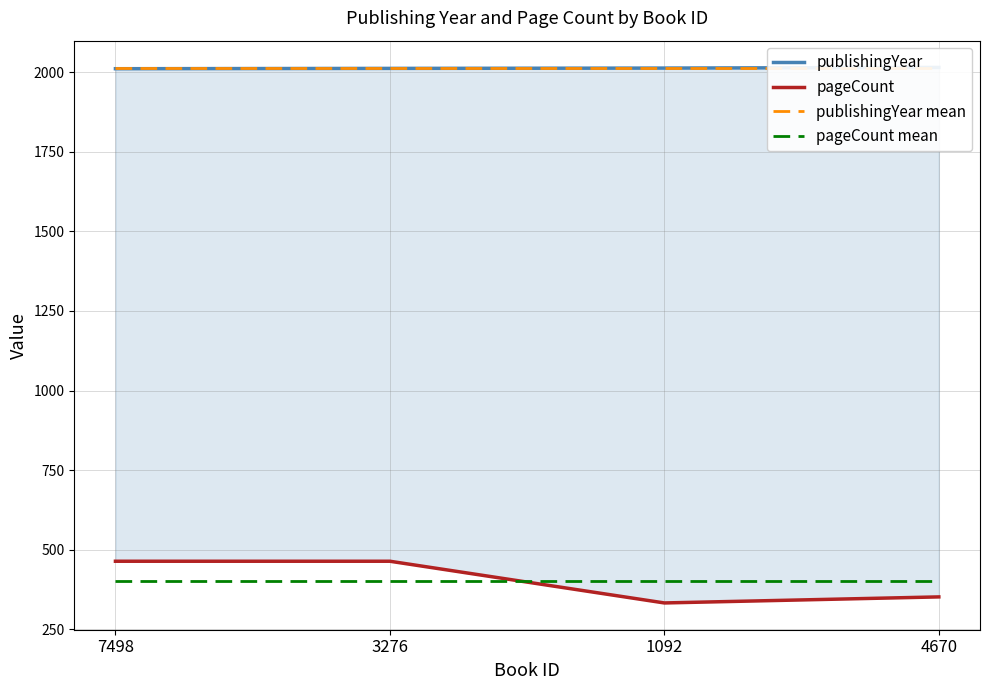

At how many categories does at least one series exceed 517?

4